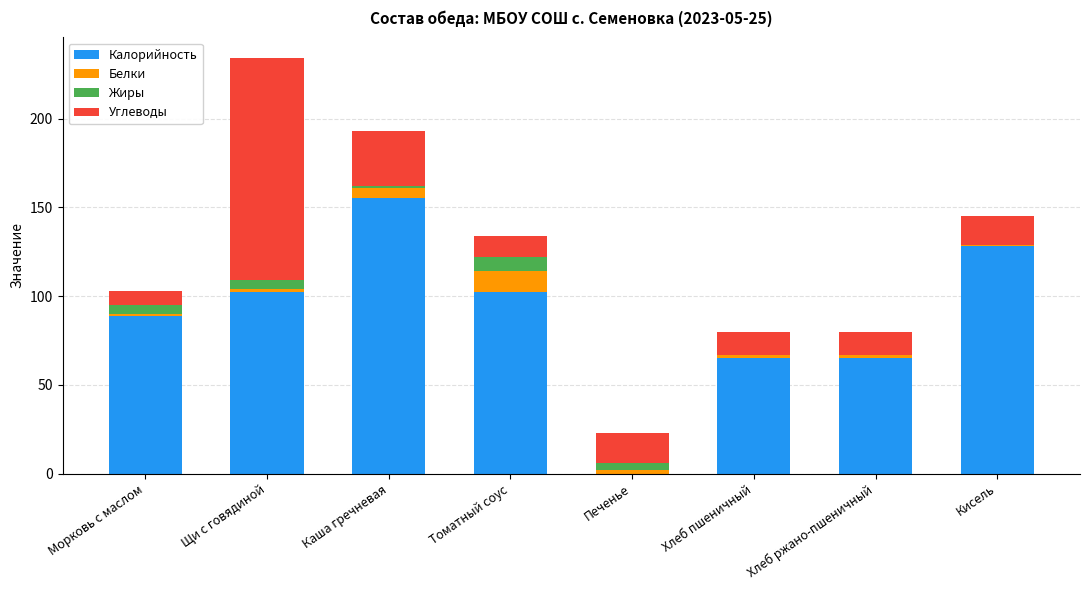

True or false: Калорийность has a value of 155 at Каша гречневая.

True